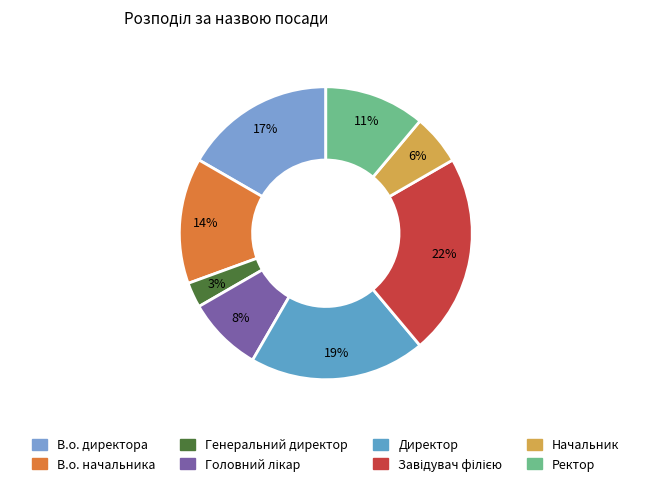

How many slices are in this pie chart?

8